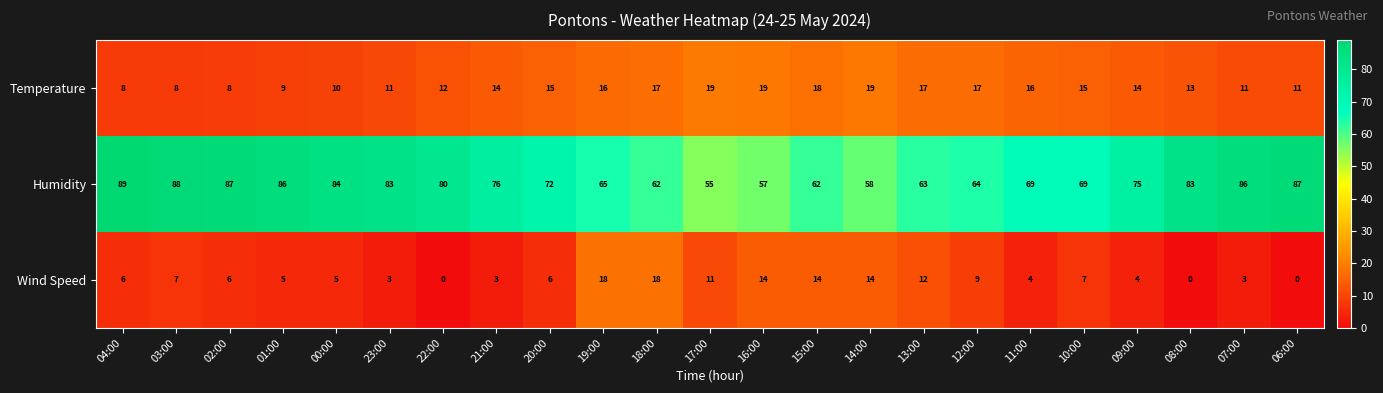

Which category has the highest value across all series?

04:00